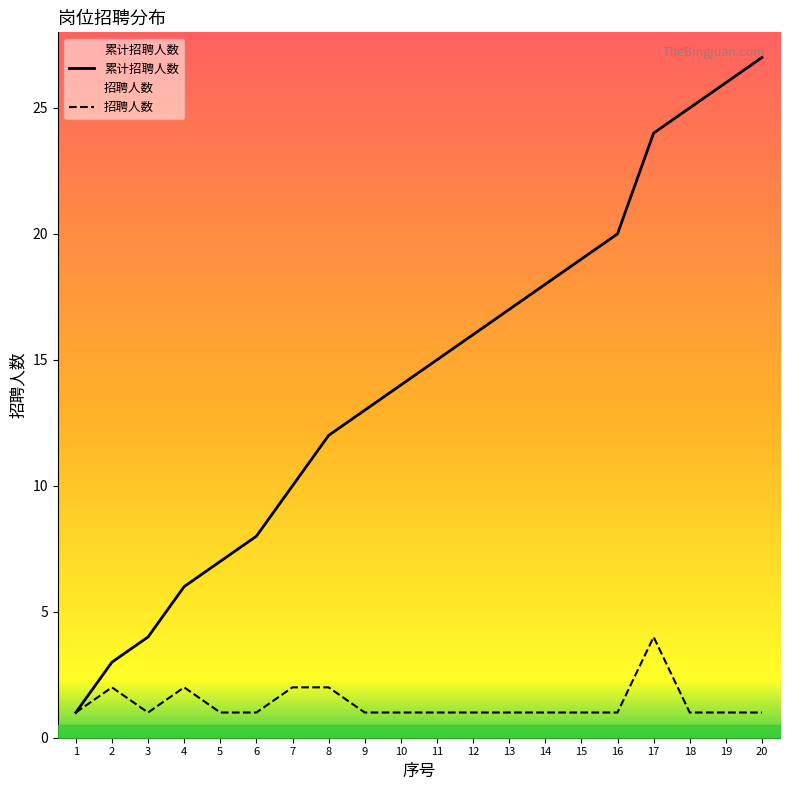

True or false: 累计招聘人数 has a value of 16 at 12.

True